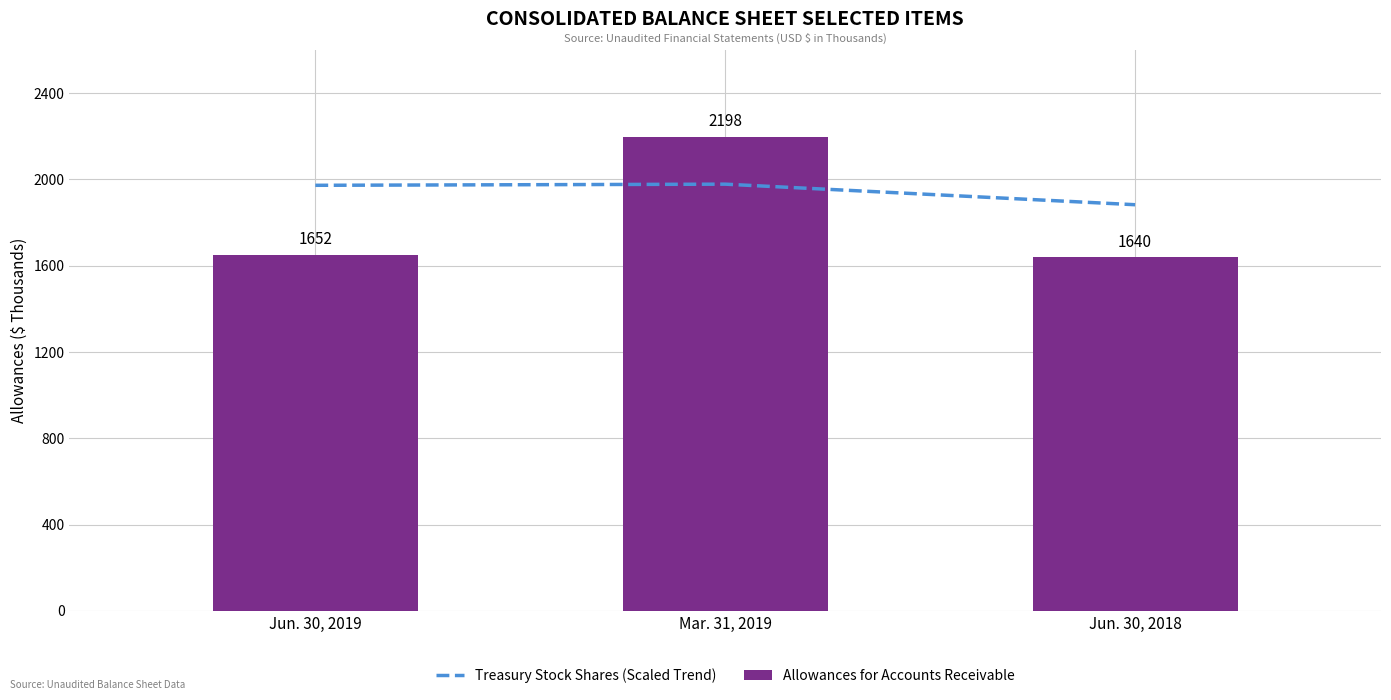

Which category has the highest value in the Allowances for Accounts Receivable series?

Mar. 31, 2019